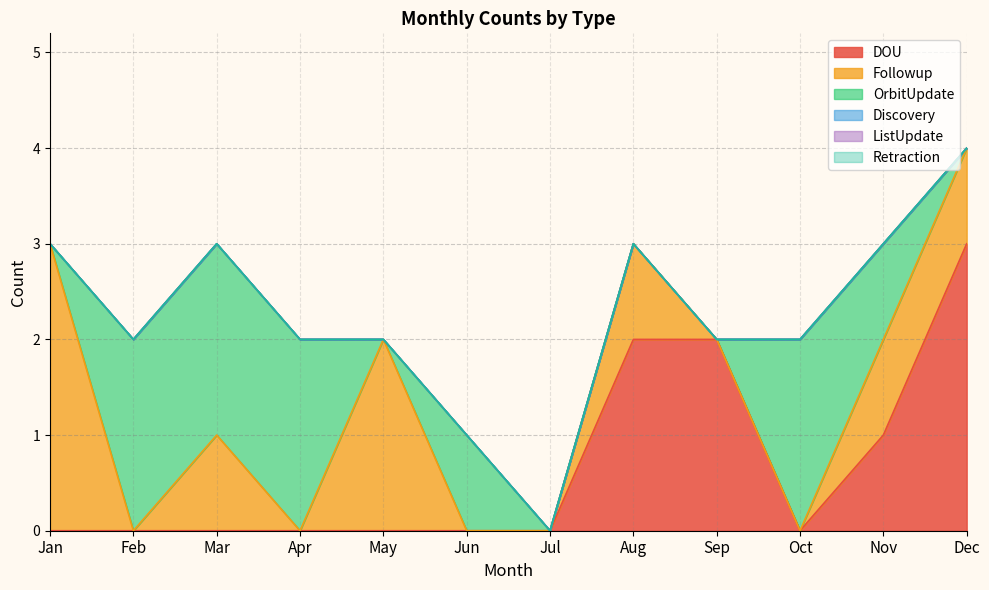

At which category is the sum across all series the highest?

Dec